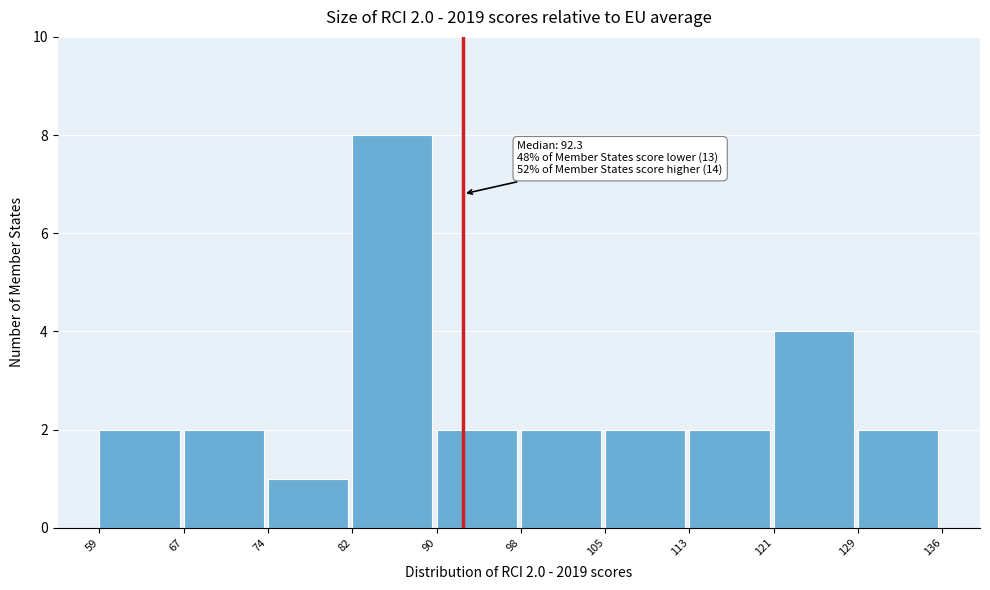

Over which range of the x-axis is the bar tallest?

82 to 90